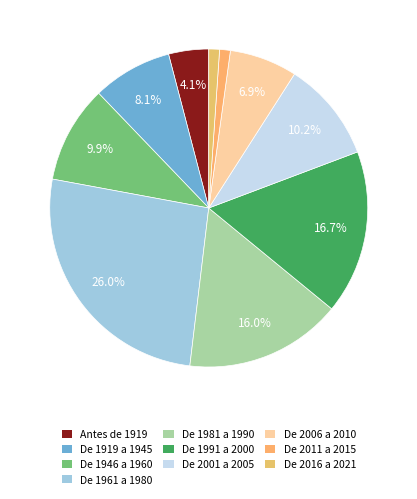

Combined, do De 2006 a 2010 and De 1919 a 1945 account for over 50%?

No